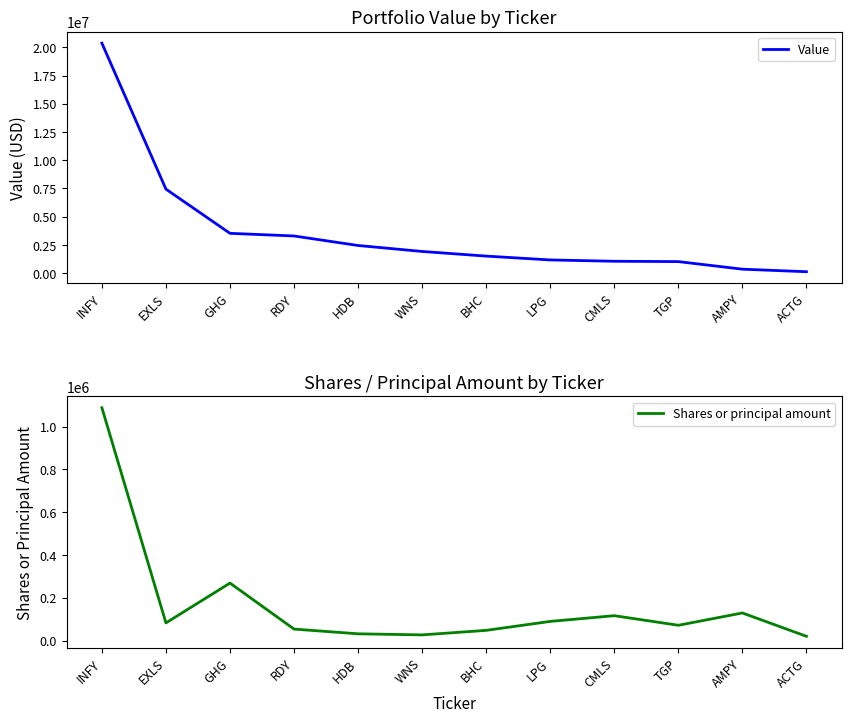

True or false: Value and Shares or principal amount intersect in this chart.

False